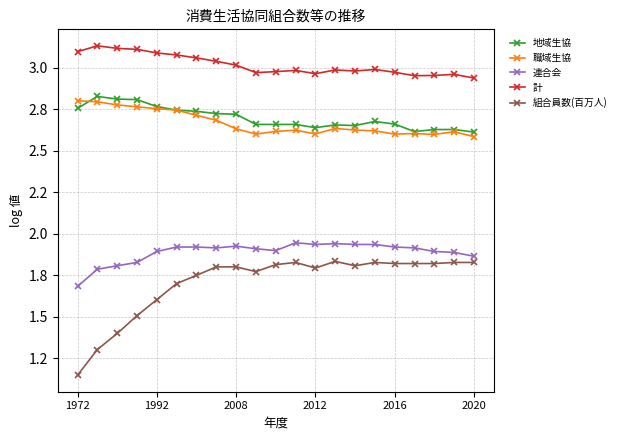

True or false: 計 and 地域生協 cross at least once.

False